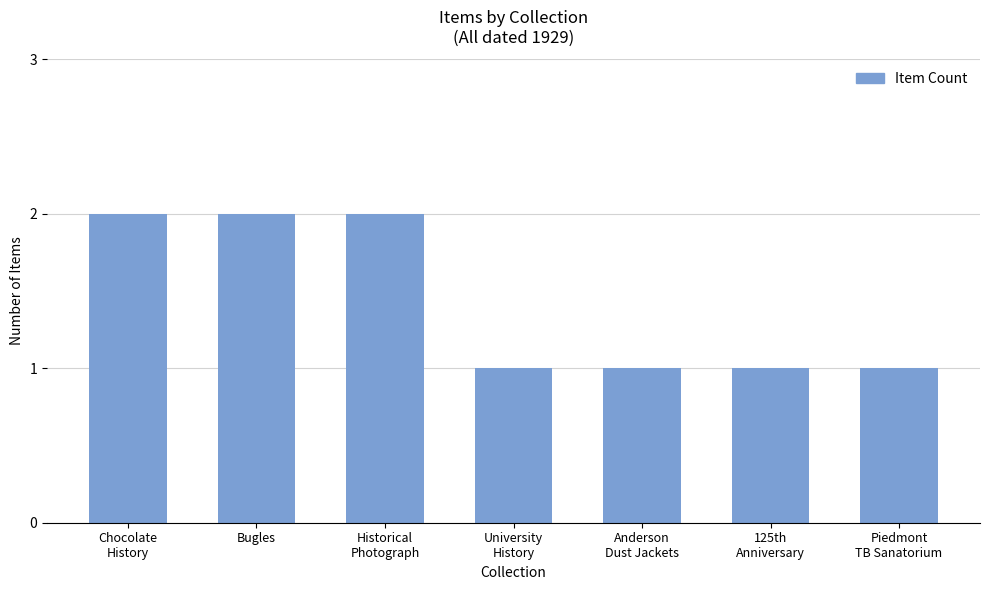

The chart shows a value of 2 at Anderson
Dust Jackets. True or false?

False